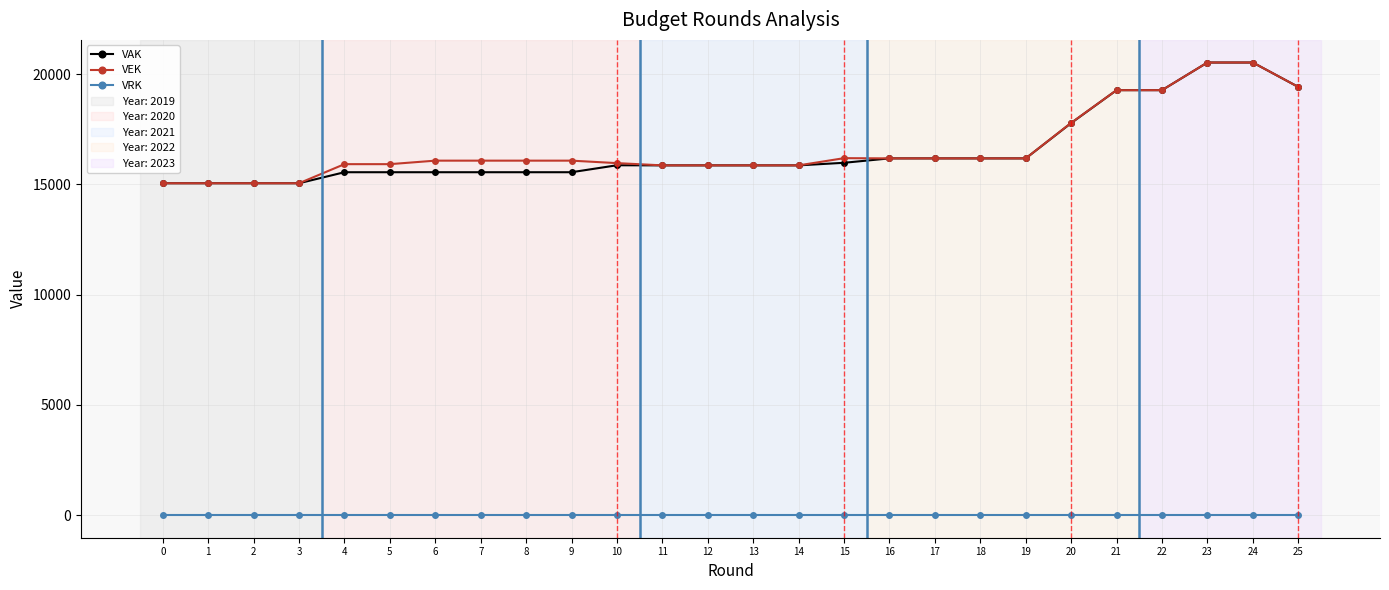

The value of VAK at 22 is 19278. True or false?

True